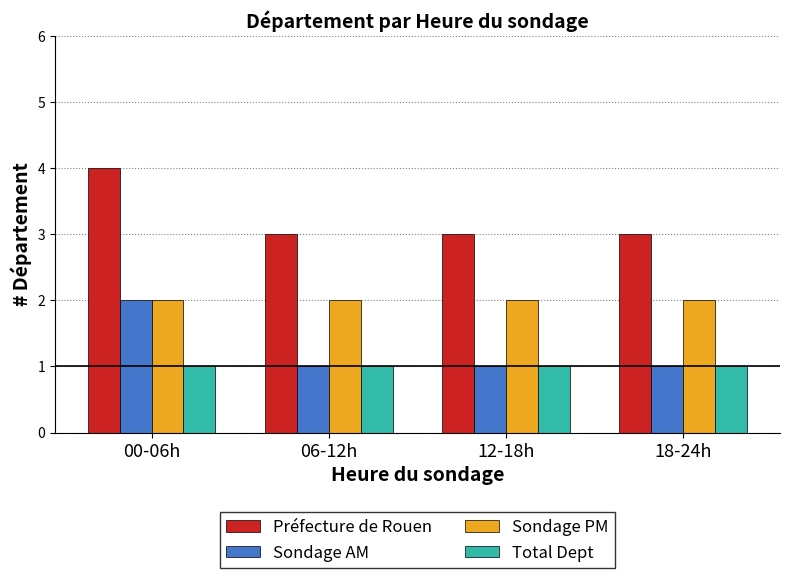

What are all the series names shown in the legend?

Préfecture de Rouen, Sondage AM, Sondage PM, Total Dept